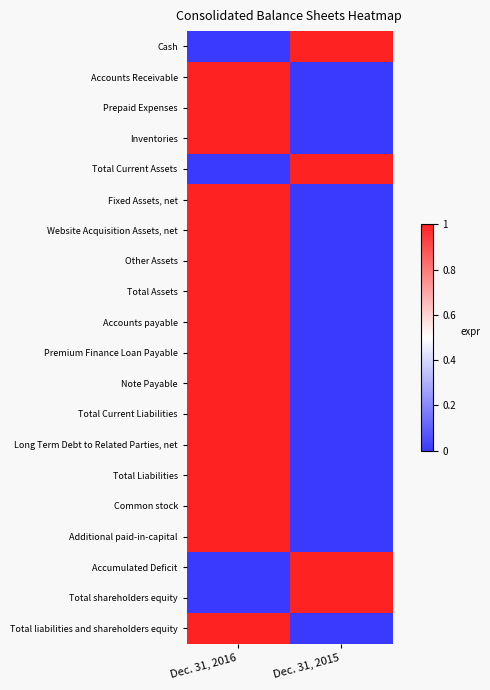

Between Dec. 31, 2016 and Dec. 31, 2015, which is larger?

Dec. 31, 2015